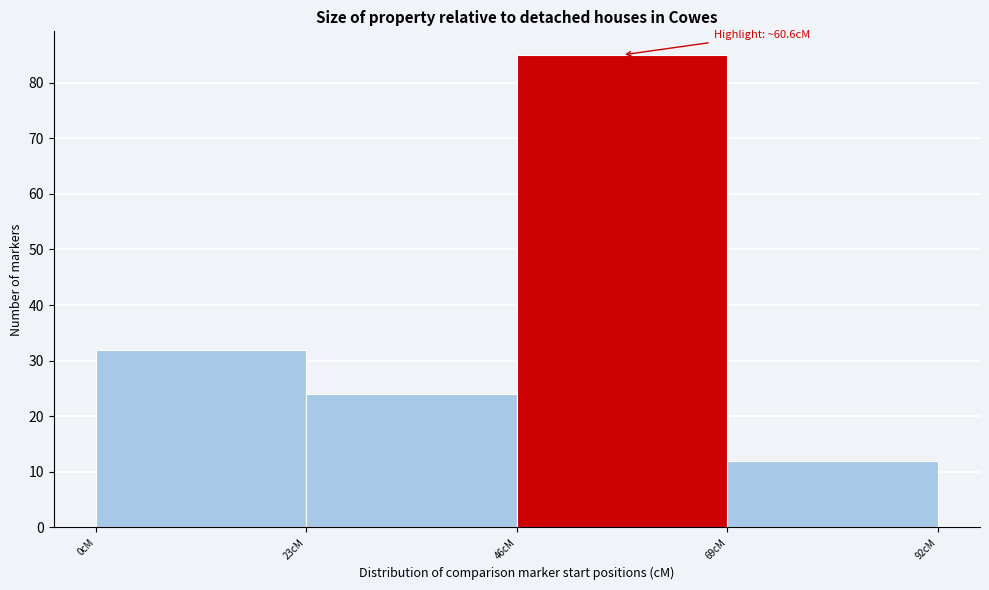

Over which range of the x-axis is the bar tallest?

46 to 69